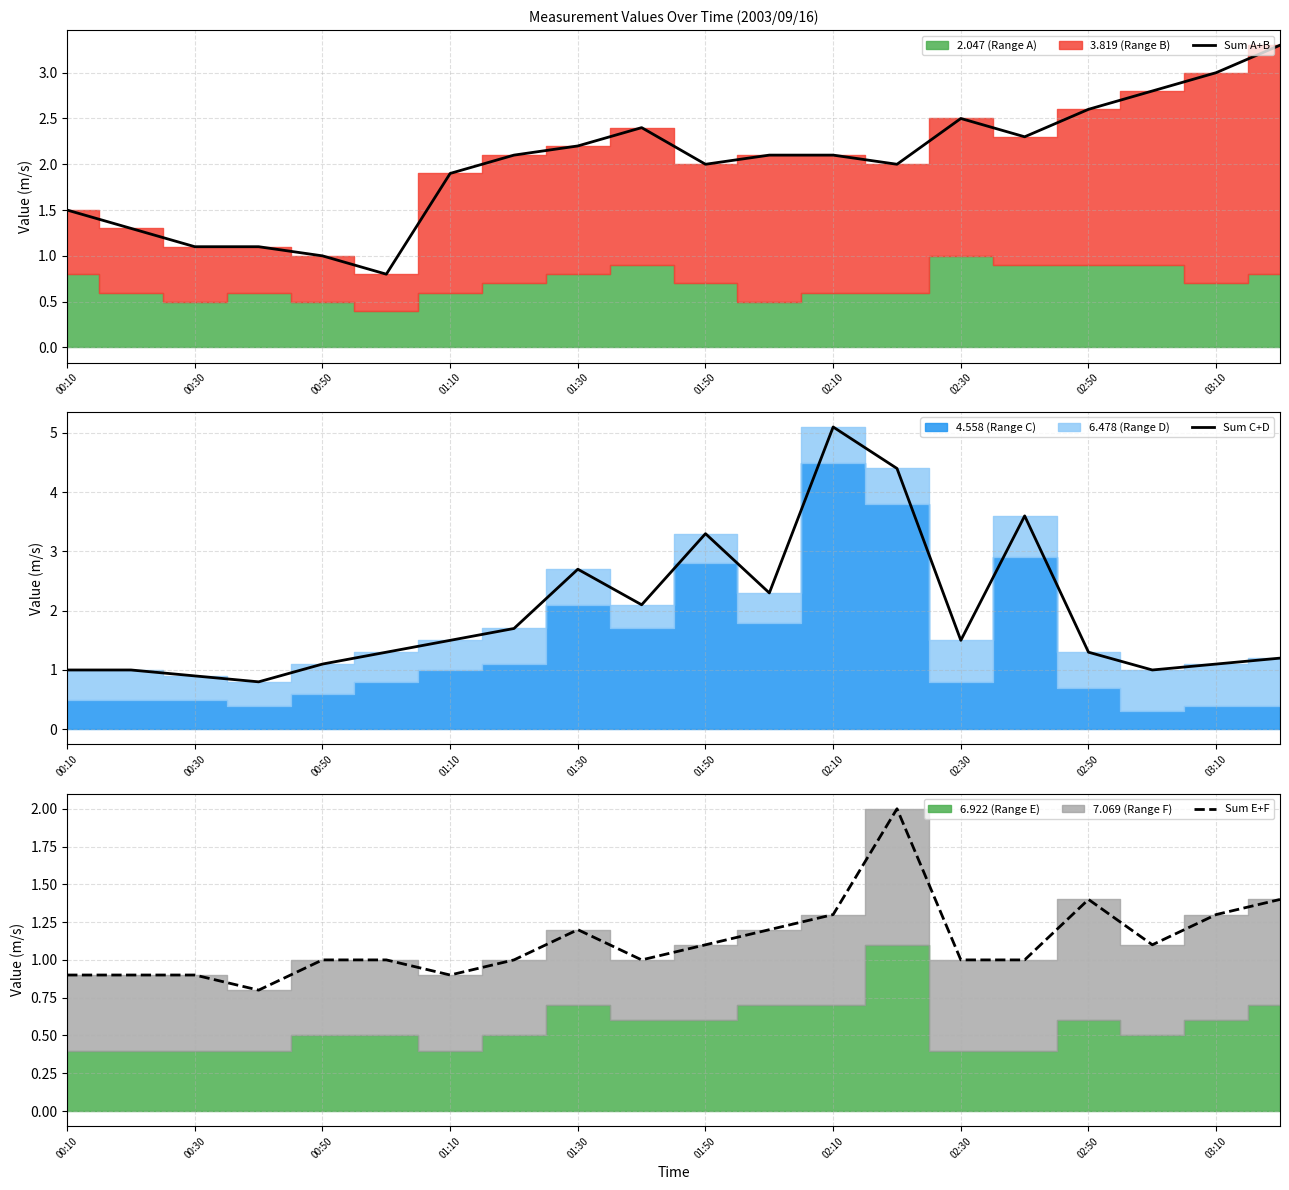

At how many categories does at least one series exceed 3?

5